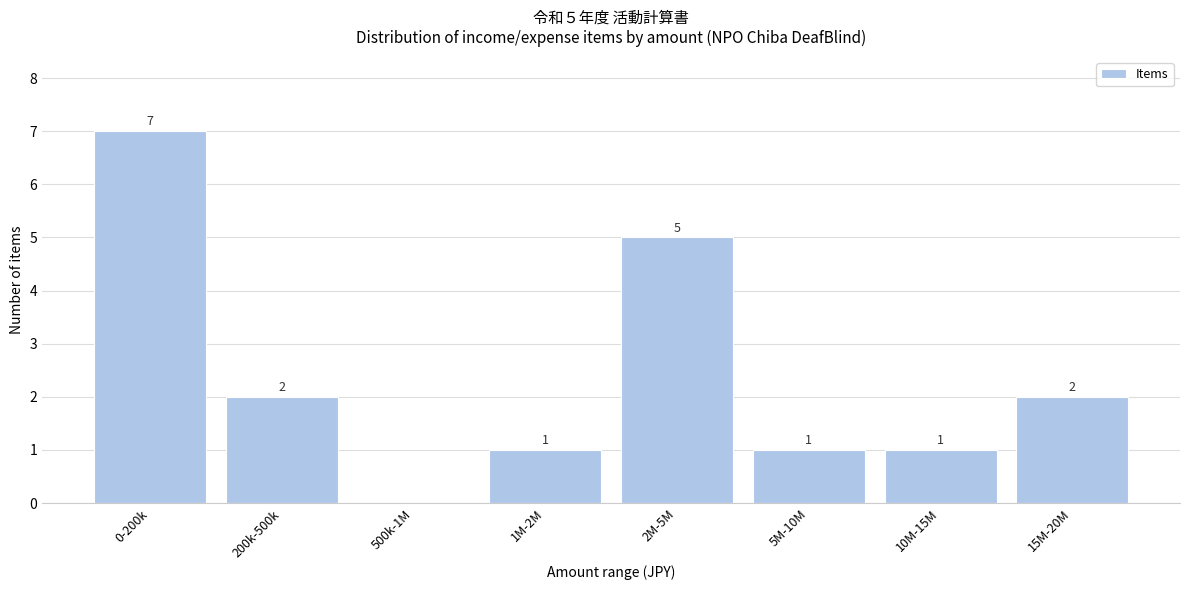

Reading left to right, transcribe all the data shown in this chart.

0-200k=7	200k-500k=2	500k-1M=0	1M-2M=1	2M-5M=5	5M-10M=1	10M-15M=1	15M-20M=2